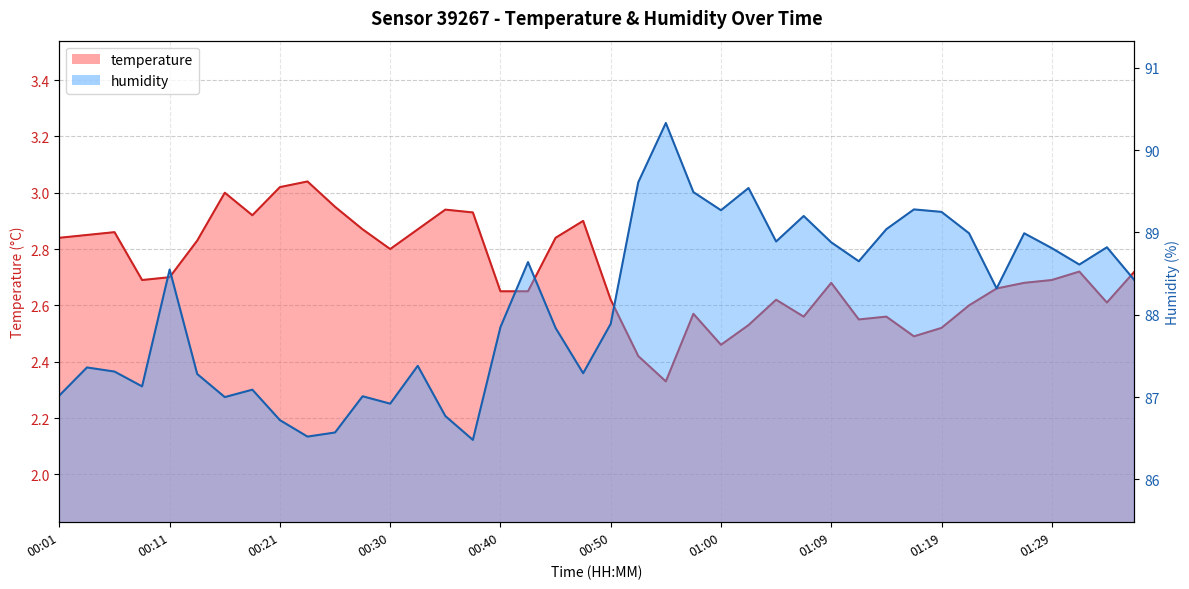

Which series has the largest total across all categories?

humidity